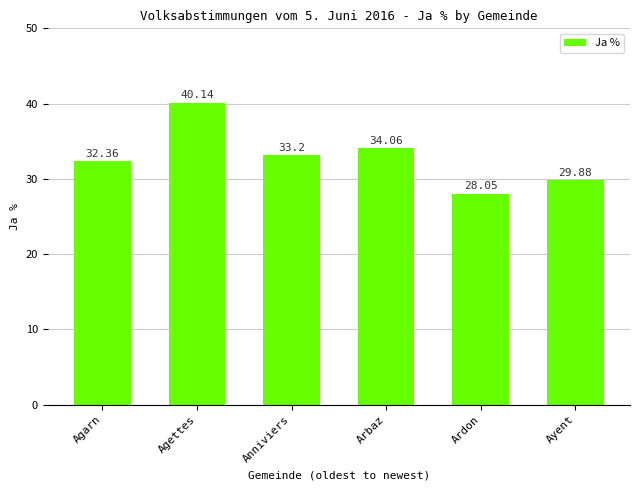

What is the greatest value displayed?

40.1